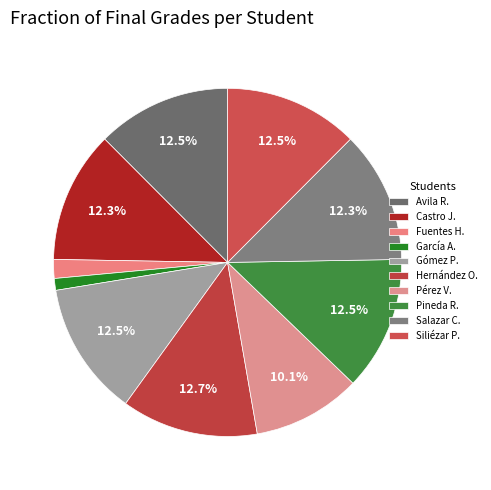

How many segments does this pie chart have?

10